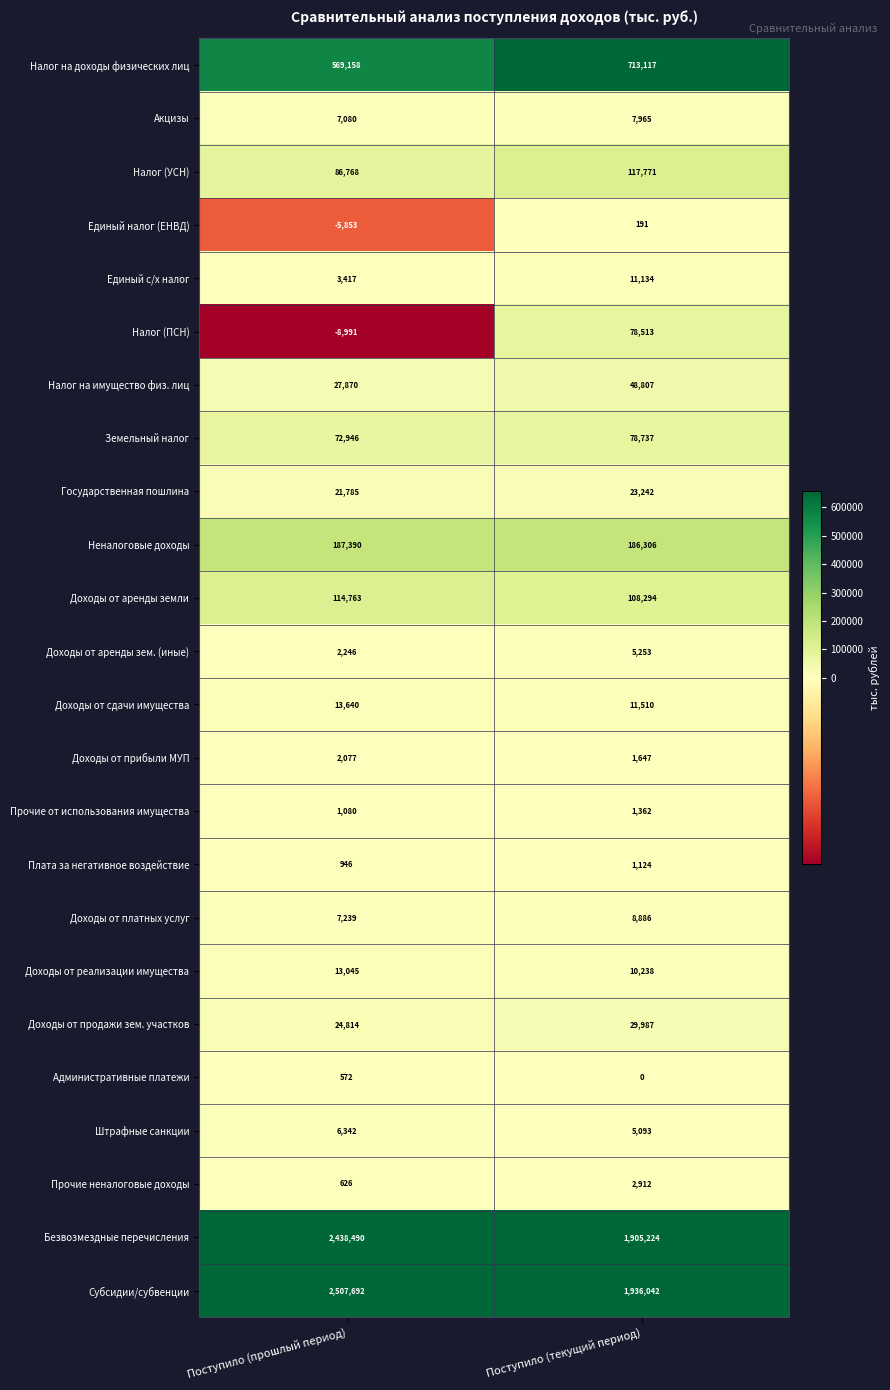

The Доходы от аренды зем. (иные) series shows 2246 at Поступило (прошлый период). True or false?

True